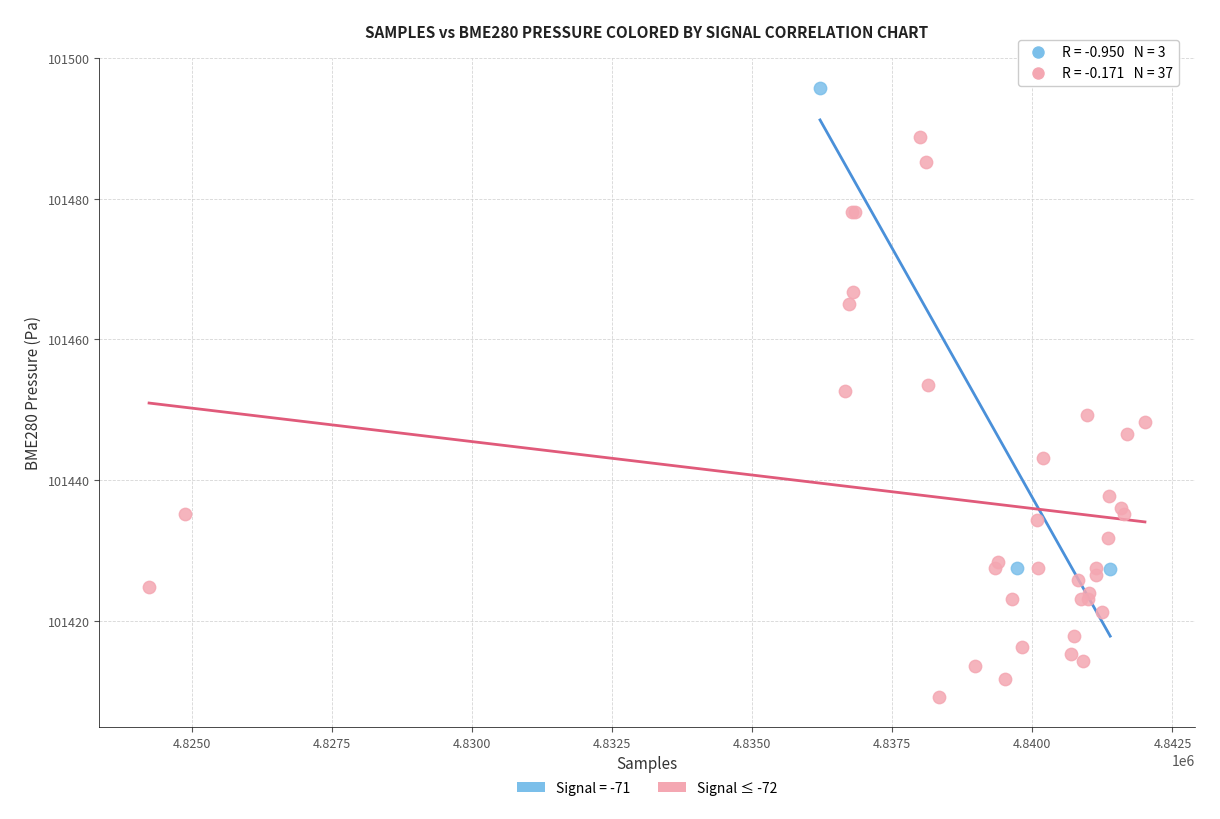

Which series contains the highest Y value?

Signal = -71